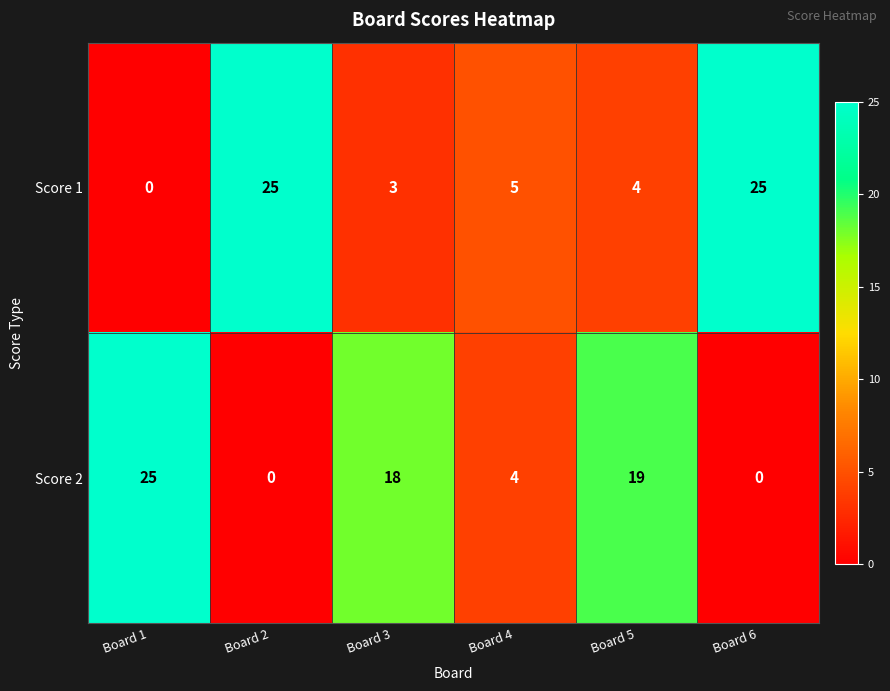

The Score 2 series shows 25 at Board 1. True or false?

True